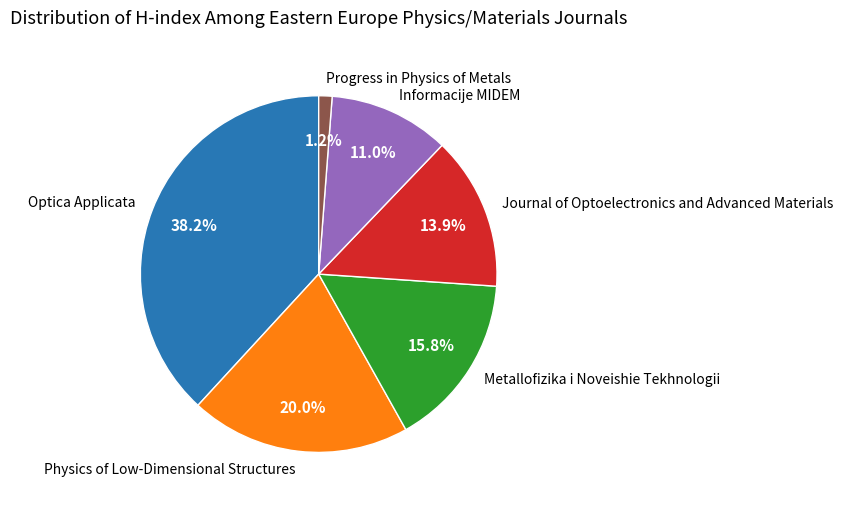

To the nearest percent, what portion does Progress in Physics of Metals represent?

1%